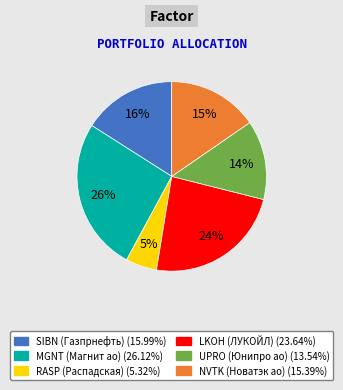

Count the number of slices in the pie.

6